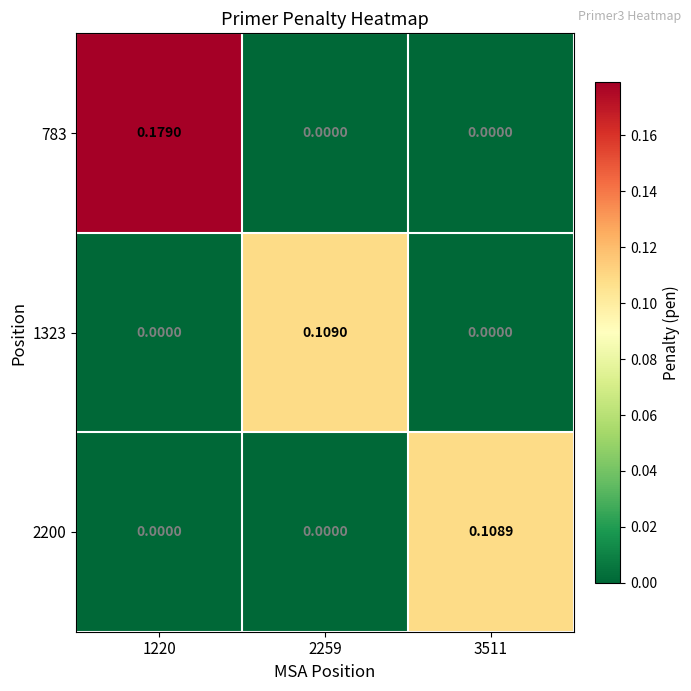

Is the value of 783 at 1220 greater than the value of 2200 at 1220?

Yes